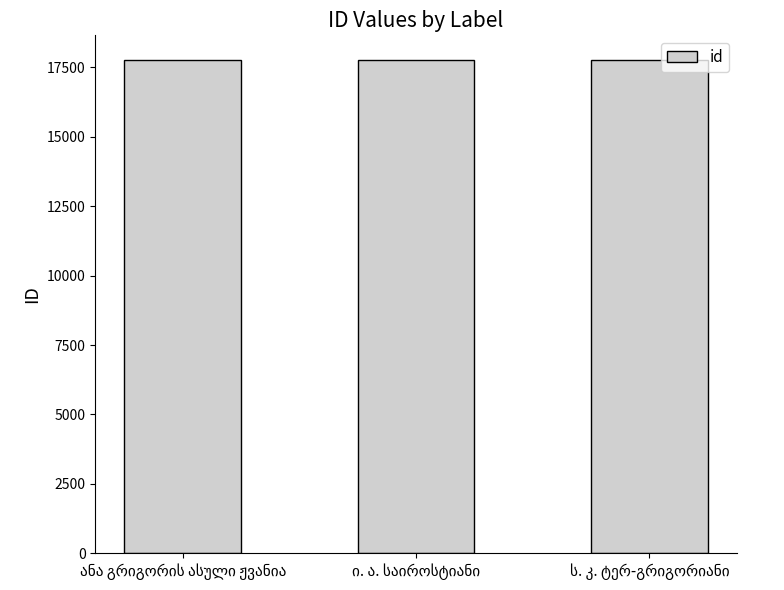

What is the average value?

17766